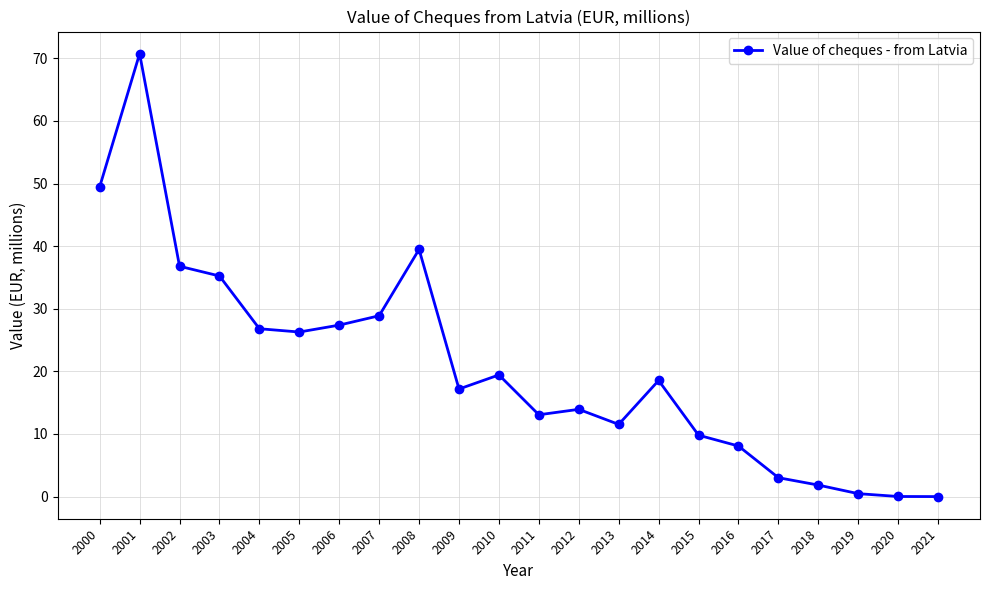

What is the difference between the values at 2015 and 2013?

1.7